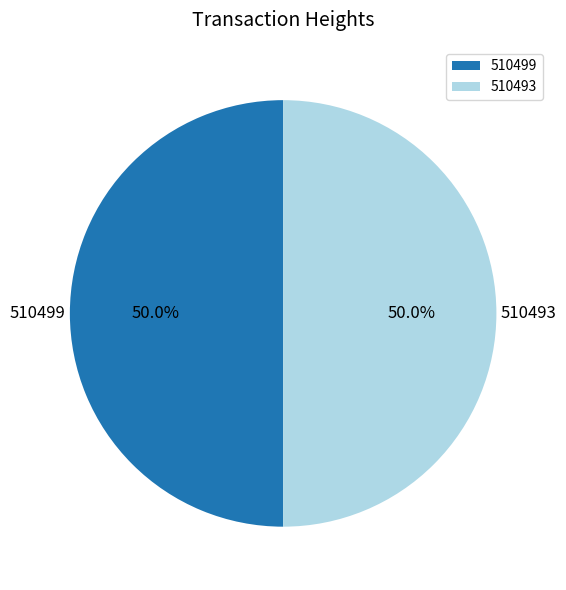

What percentage do 510493 and 510499 together represent?

100.0%